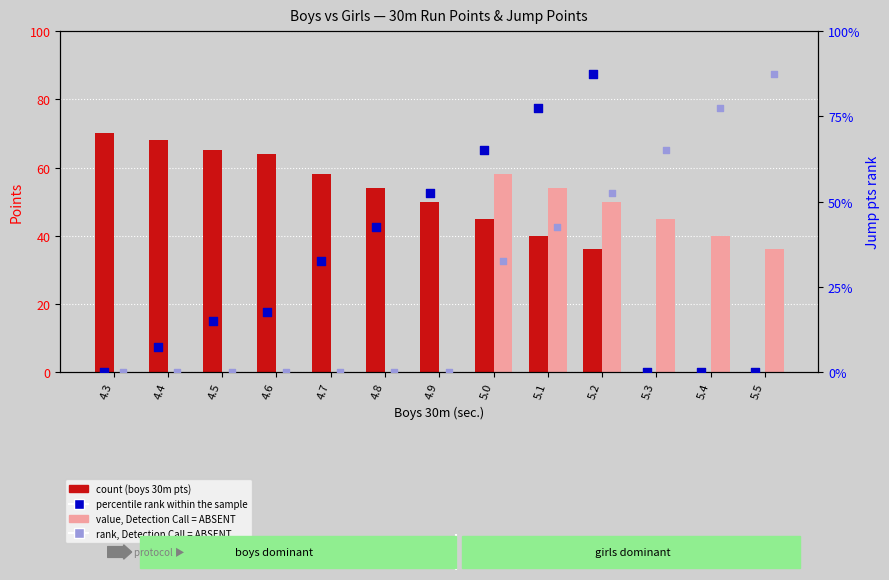

What are all the series names shown in the legend?

count (boys 30m pts), value, Detection Call = ABSENT, percentile rank within the sample, rank, Detection Call = ABSENT